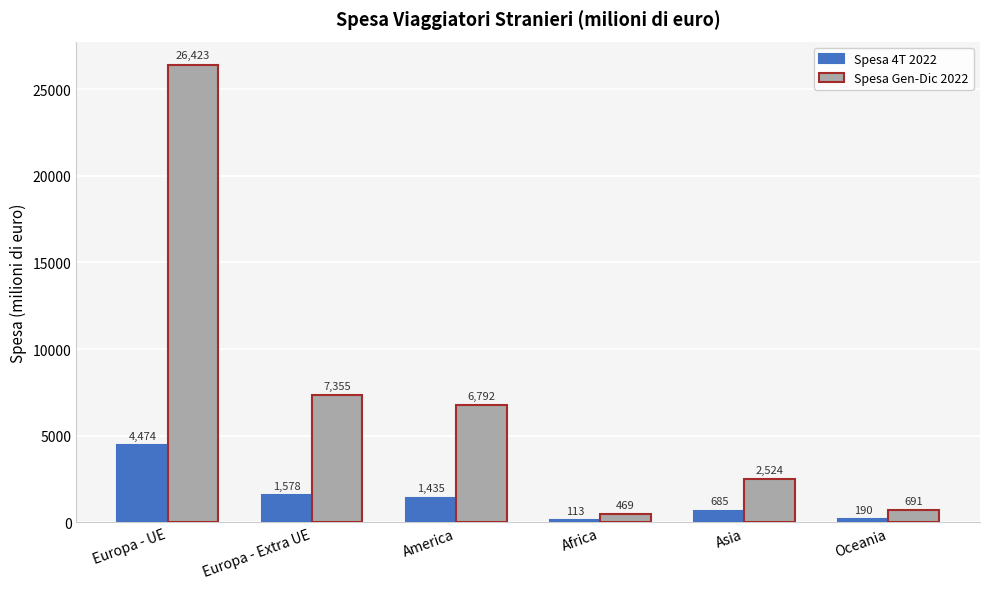

At which label is Spesa 4T 2022 closest to 2293?

Europa - Extra UE